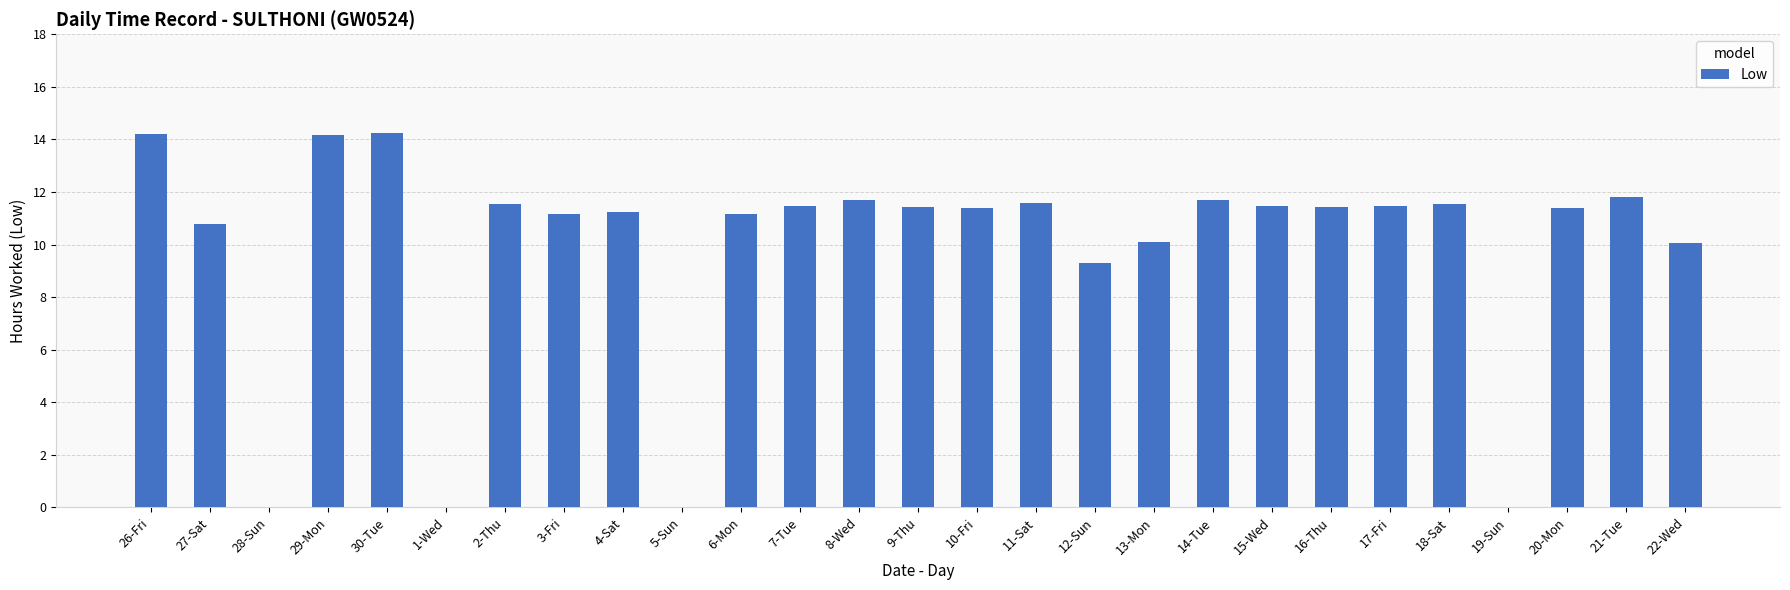

What is the average value?

9.9